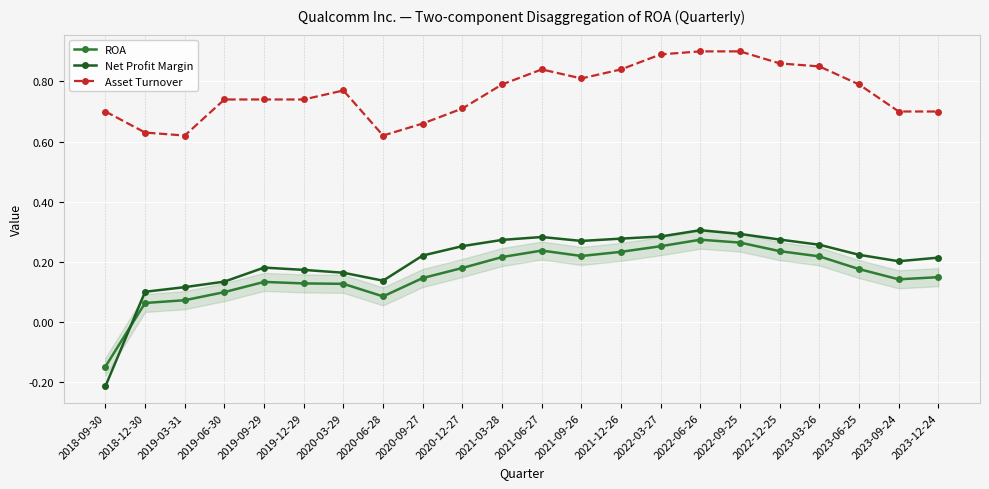

Is it true that Asset Turnover equals 0.7 at 2023-12-24?

True